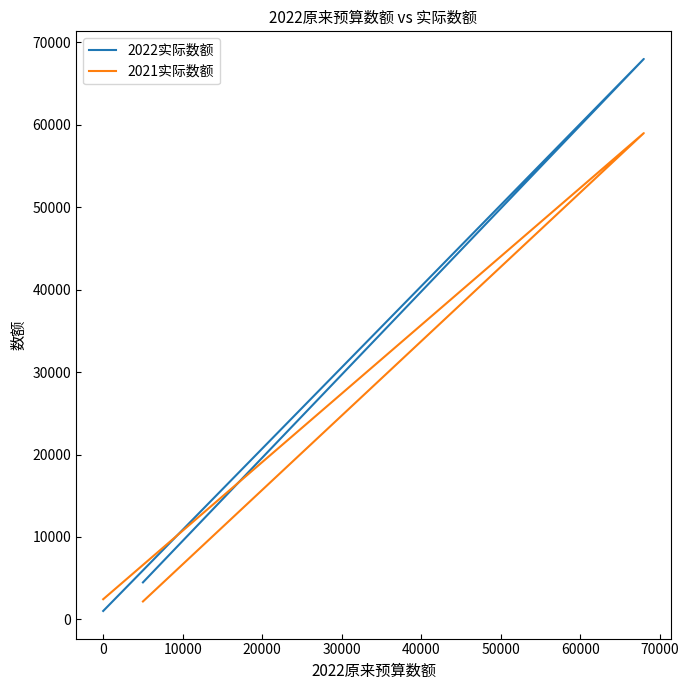

How many distinct data groups are displayed?

2